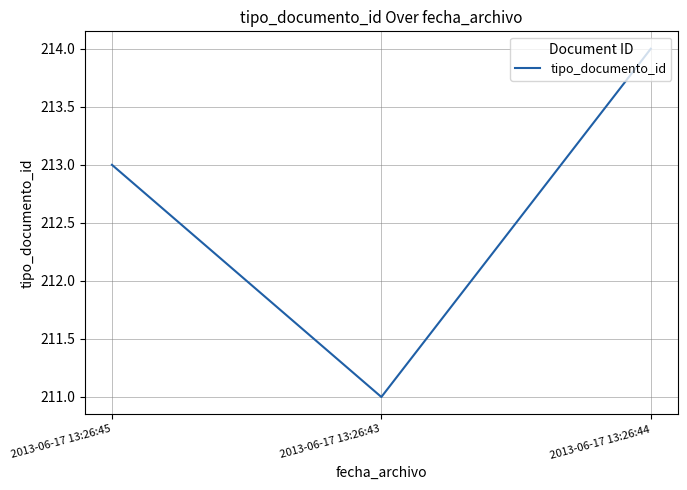

How many lines are shown in the chart?

1